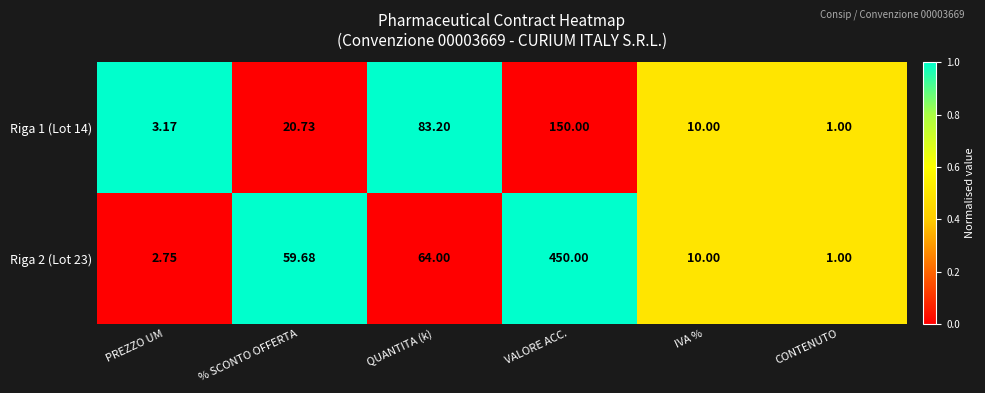

At which category is the sum across all series the highest?

VALORE ACC.